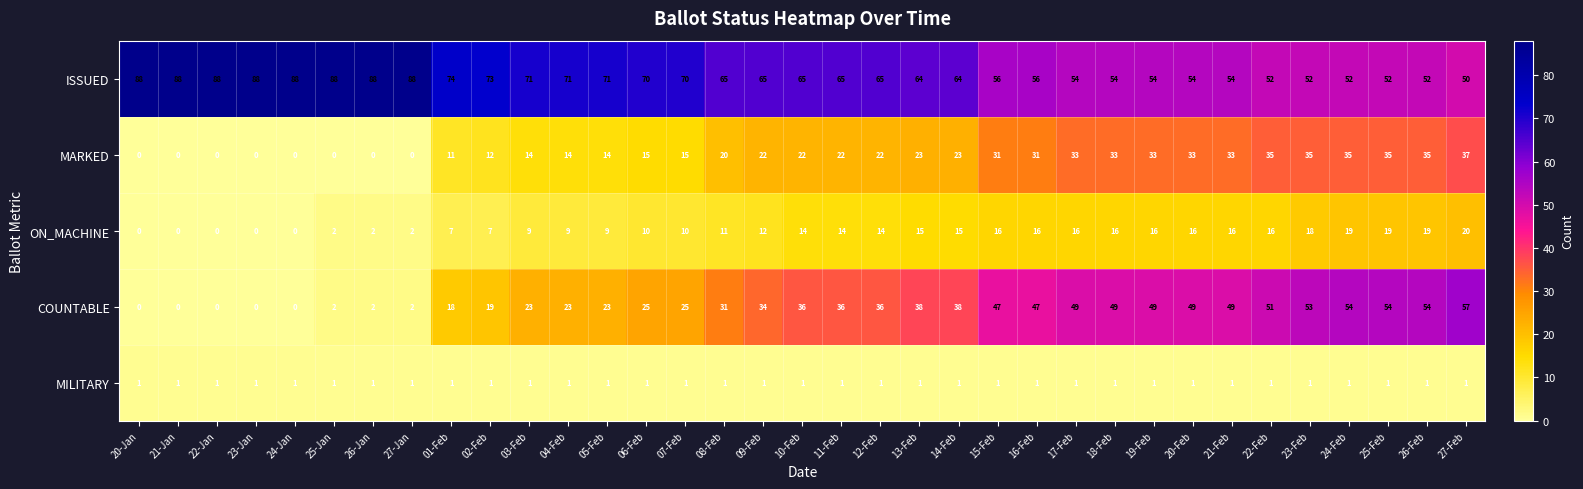

At how many categories does at least one series exceed 82?

8